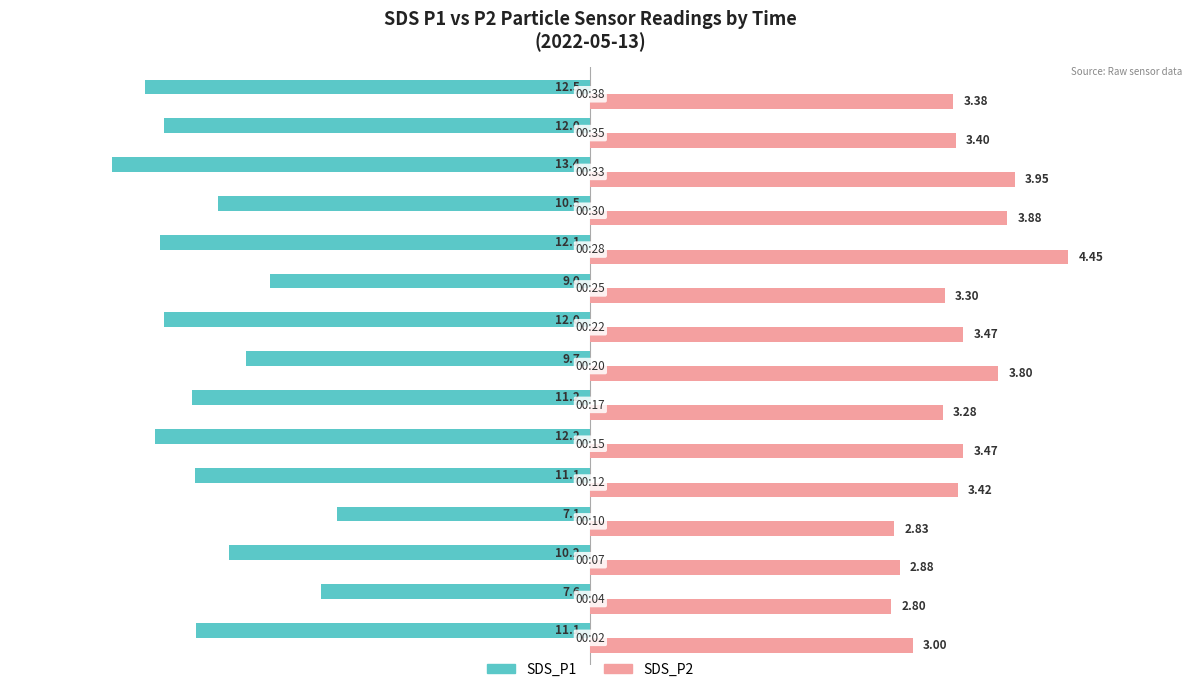

What are all the series names shown in the legend?

SDS_P1, SDS_P2